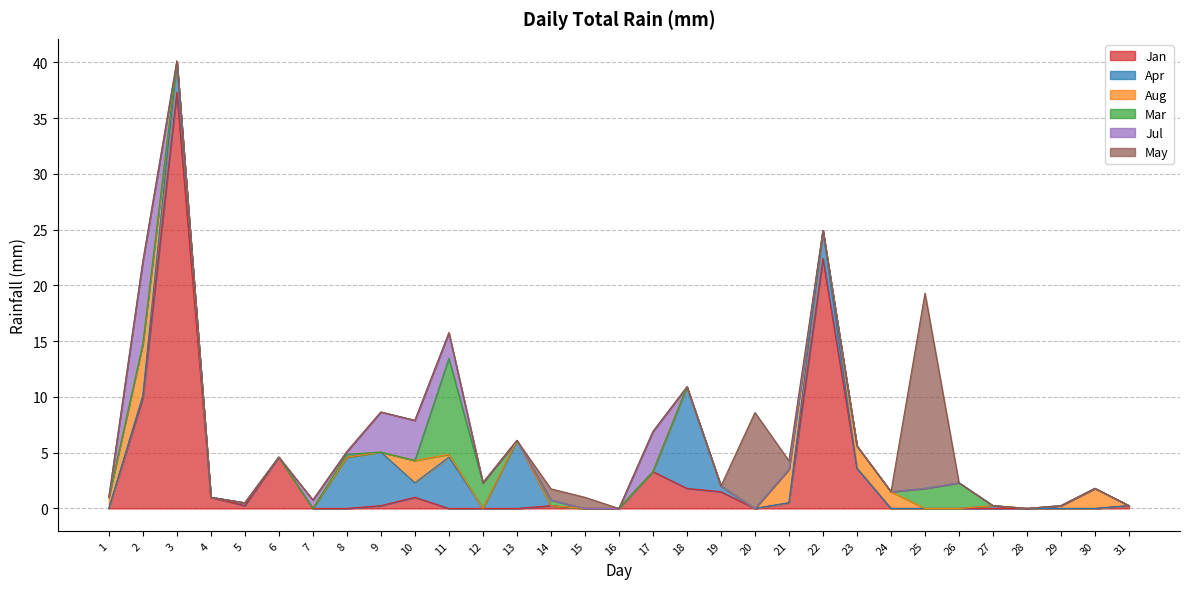

The value of May at 24 is 8.8. True or false?

False